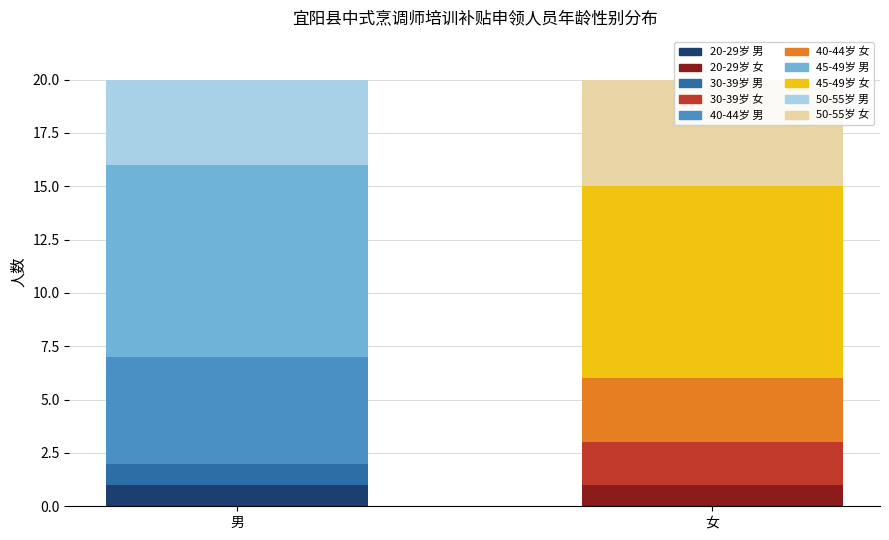

Count the number of categories in the chart.

2